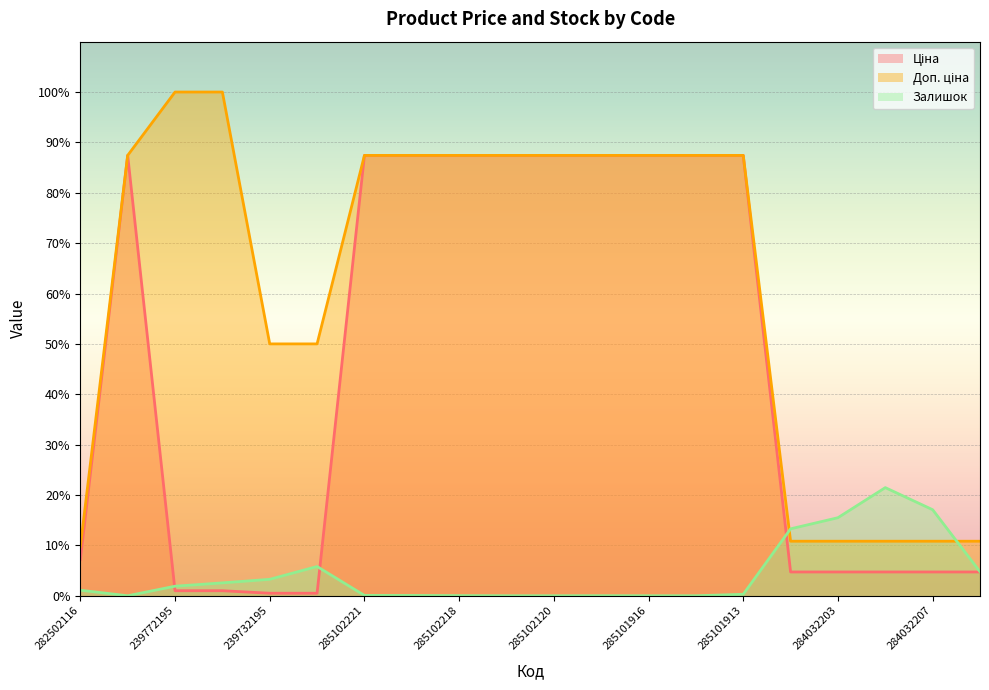

Rank the series at 239772195 from highest to lowest value.

Доп. ціна, Залишок, Ціна